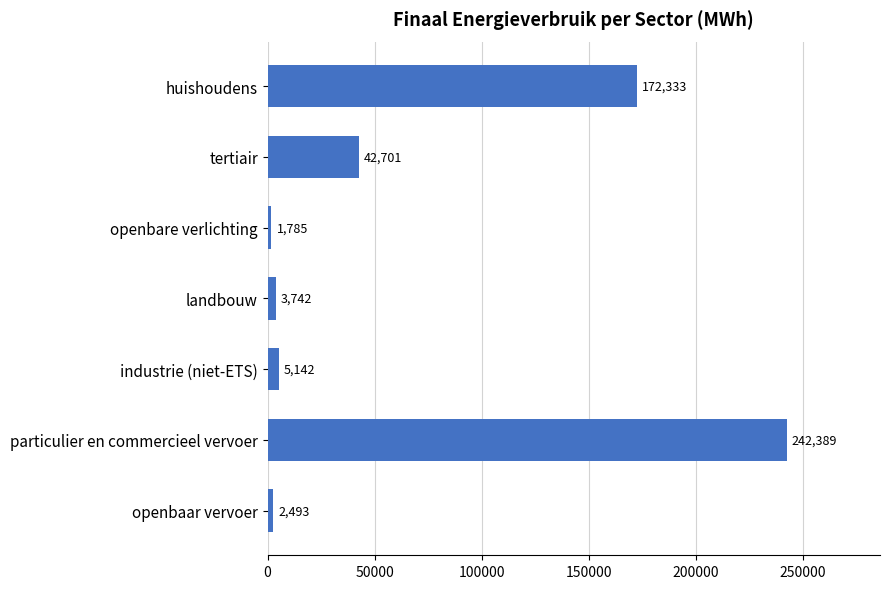

The chart shows a value of 42701.1 at tertiair. True or false?

True